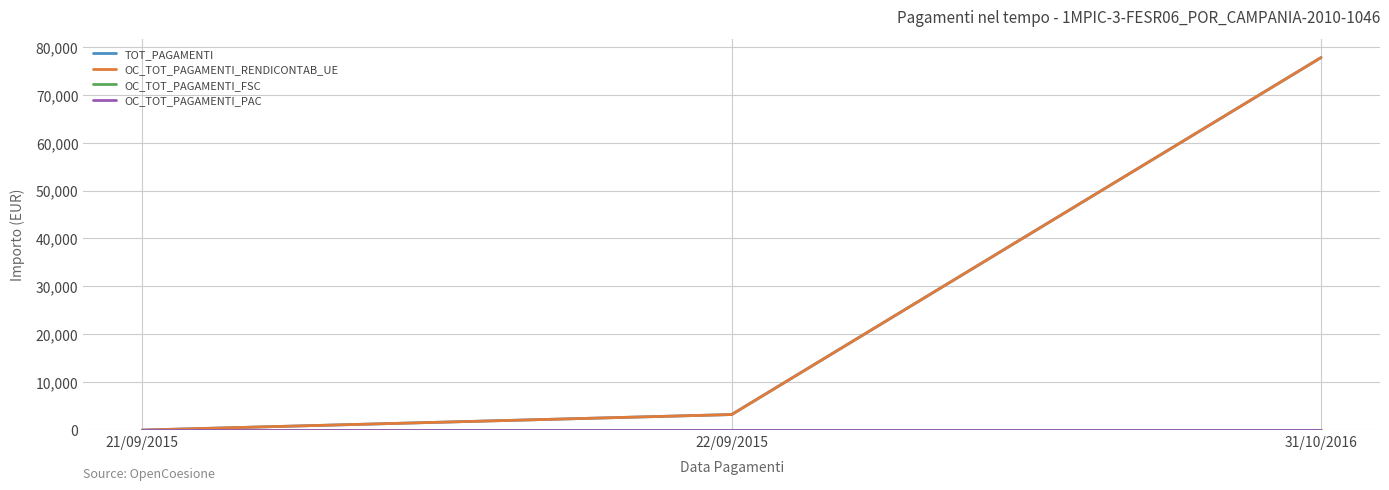

Does the chart have visible grid lines?

Yes